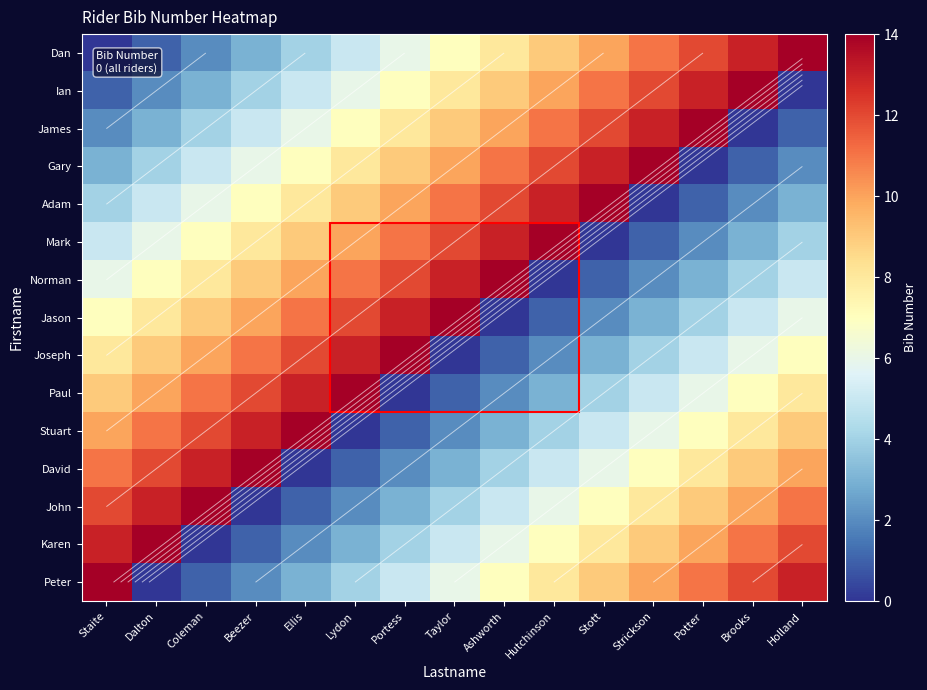

At which category is the sum across all series the highest?

Staite